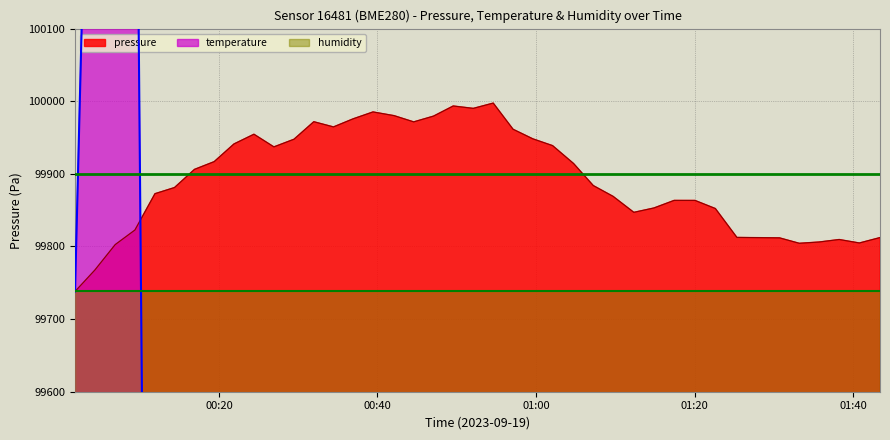

What is the average value of the temperature series?

95968.2